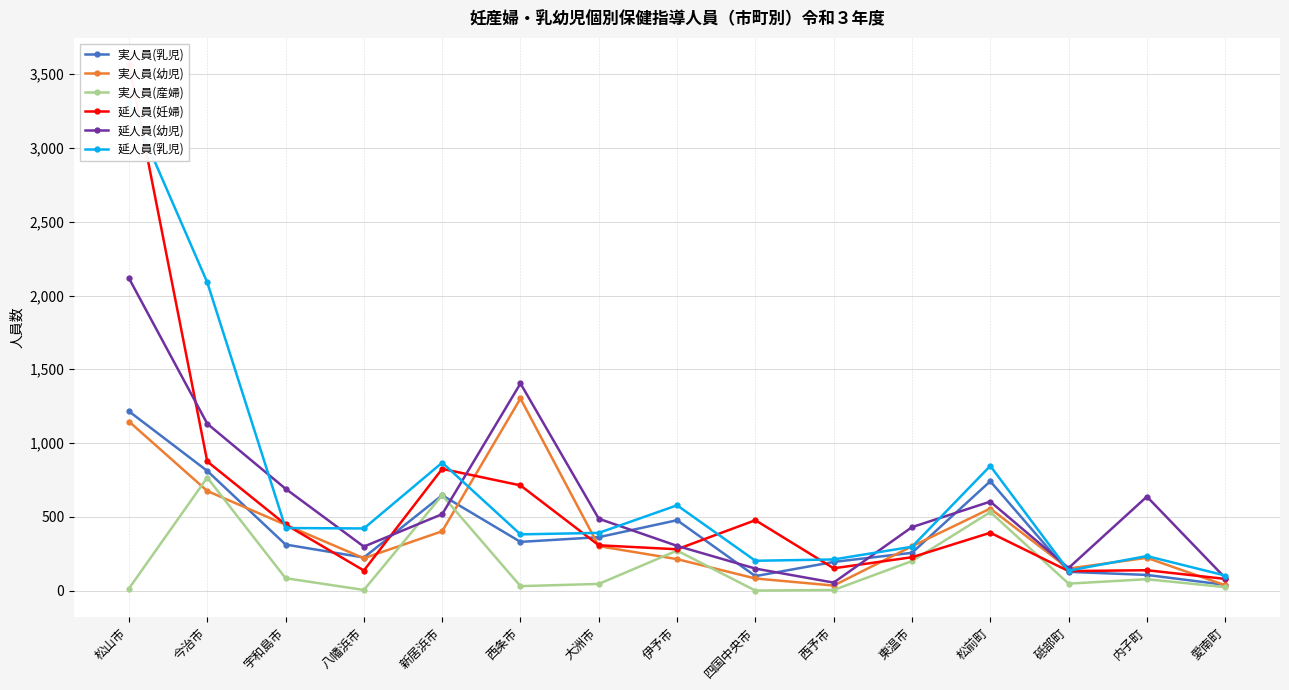

After their last crossing, which series has the higher values: 延人員(妊婦) or 実人員(産婦)?

延人員(妊婦)